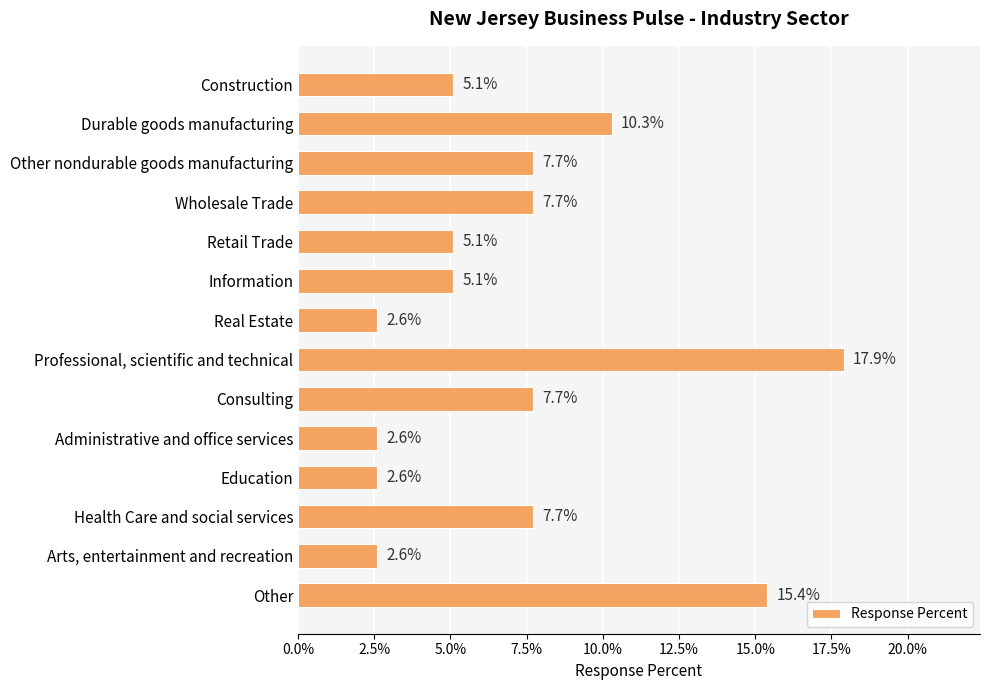

Are the bars horizontal?

Yes